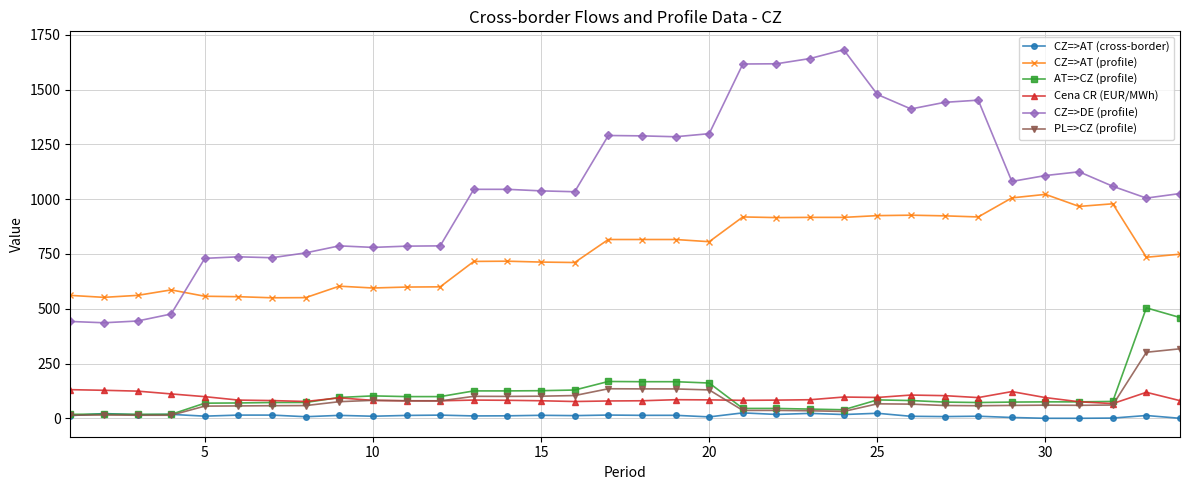

True or false: CZ=>AT (profile) has more than 2 interior local peaks.

True